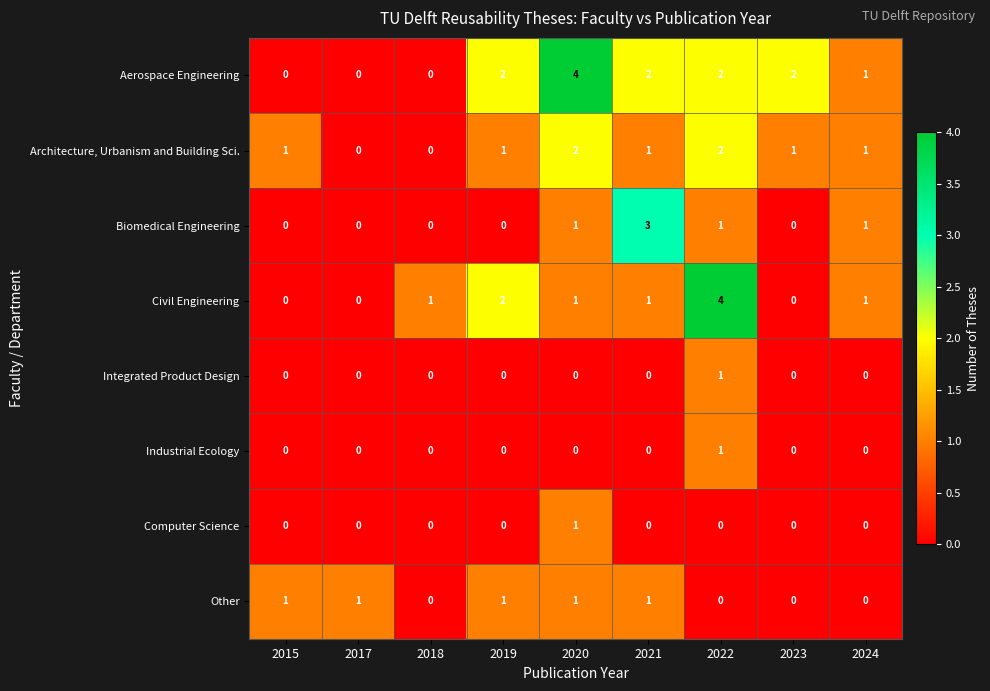

How many values in the Integrated Product Design series exceed 0?

1